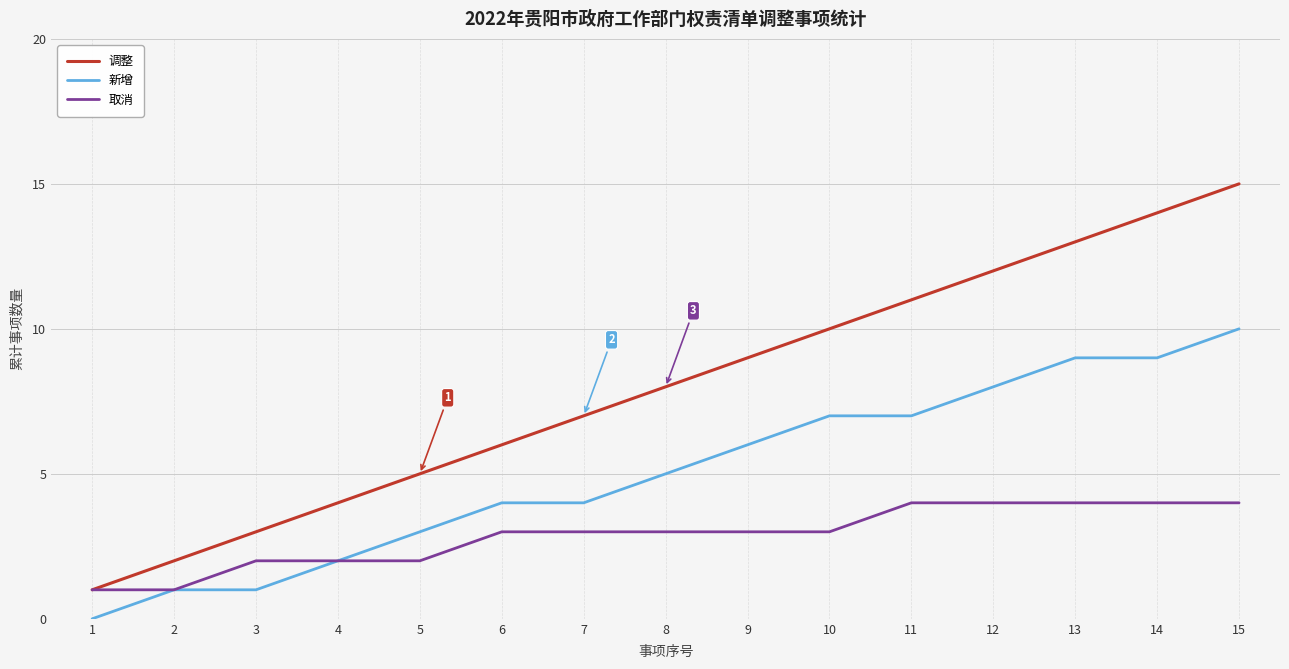

Between 1 and 3, which series saw the biggest shift?

调整